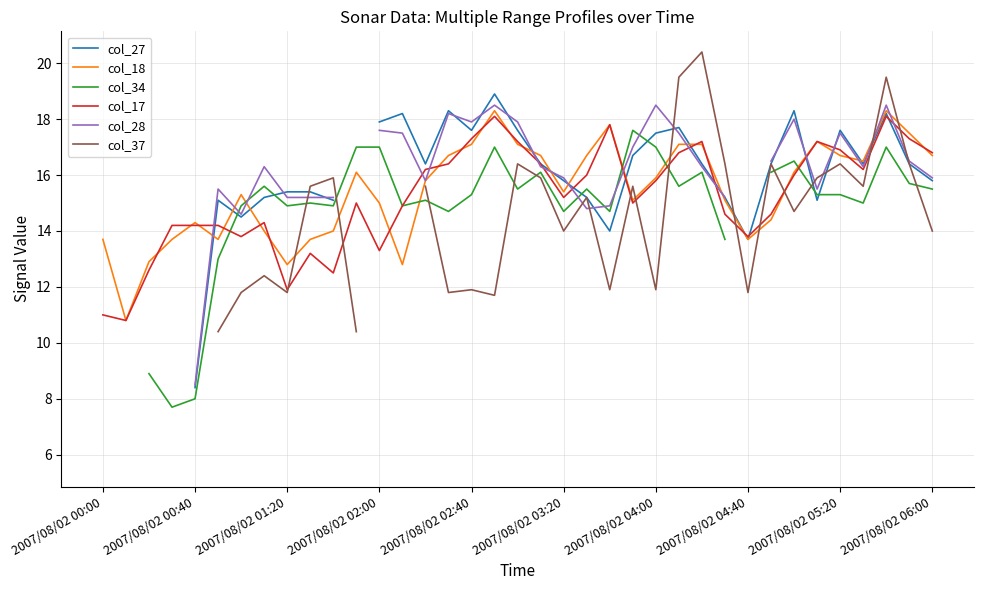

Is it true that col_18 equals 13.7 at 2007/08/02 04:40?

True